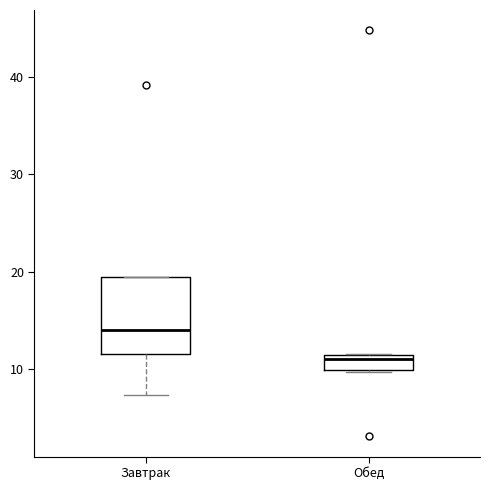

Reading left to right, read every box against the y-axis: the position of its median line, the range the box covers, and the ends of its whiskers. The values are not printed on the chart, so give them approximately, as read against the axis.

Завтрак: median 14, box 12 to 19, whiskers 7 to 19
Обед: median 11 (just below the box's upper edge), box 10 to 11, whiskers 10 to 12